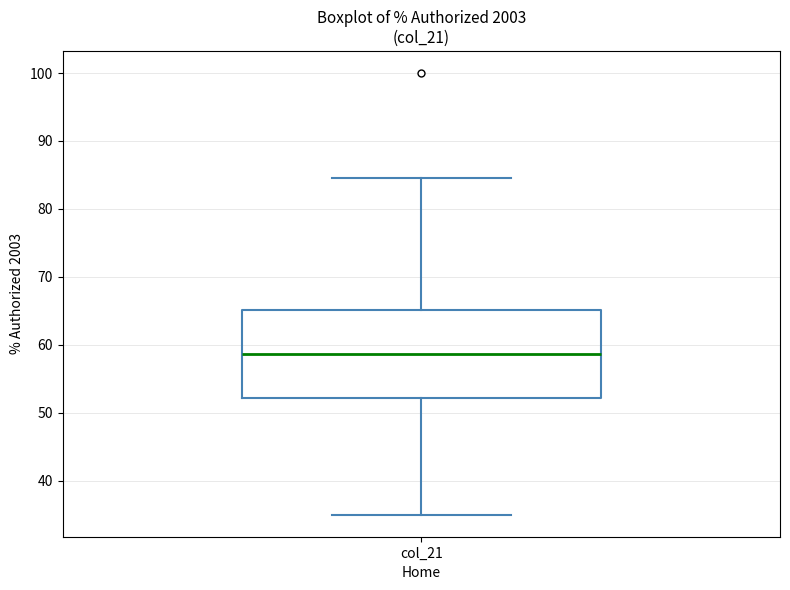

Where is the upper edge of the box for col_21 on the y-axis? The values are not printed on the chart, so give them approximately, as read against the axis.

65